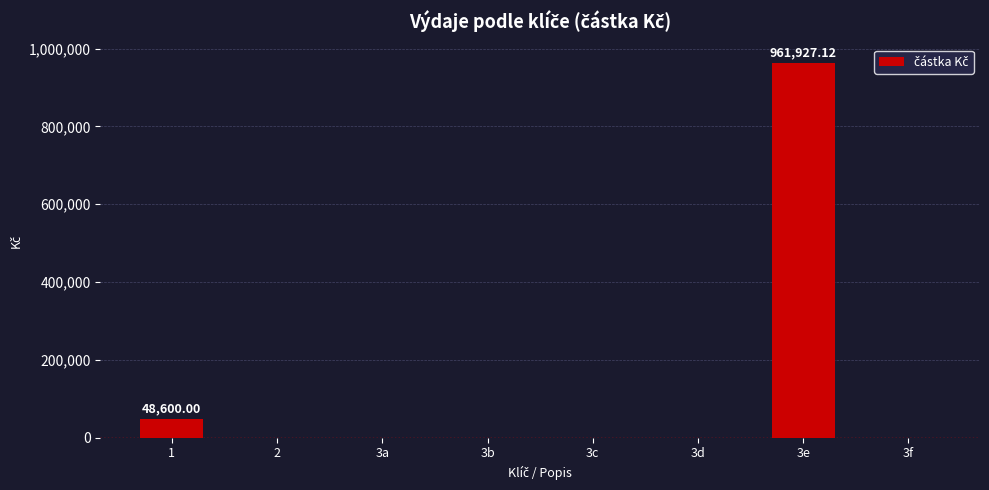

Reading left to right, transcribe all the data shown in this chart.

1=48600.0	2=0.0	3a=0.0	3b=0.0	3c=0.0	3d=0.0	3e=961927.1	3f=0.0